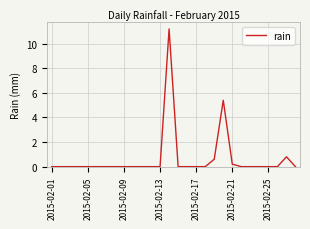

What is the maximum value shown in the chart?

11.2